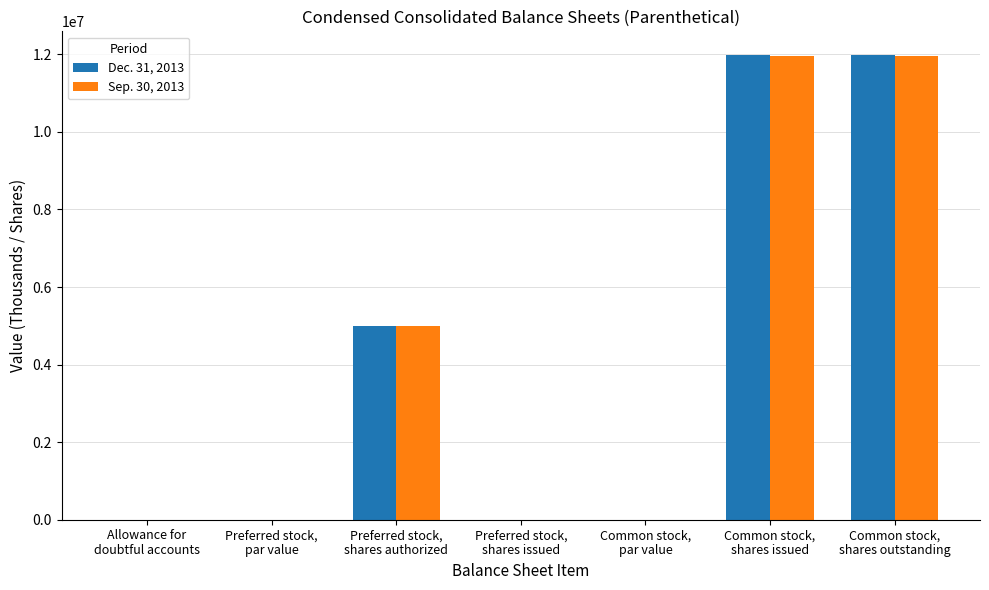

What is the greatest value displayed?

11994712